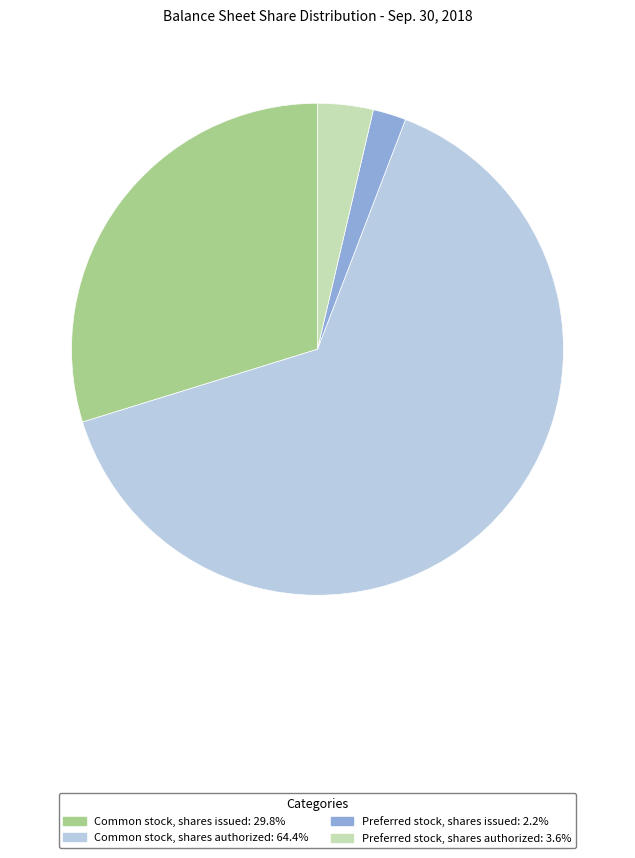

Count the number of slices in the pie.

4